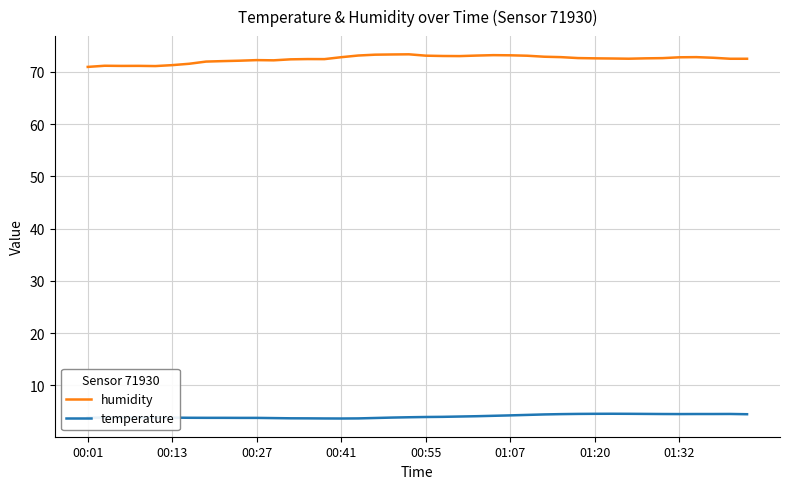

What is the greatest value displayed?

73.4